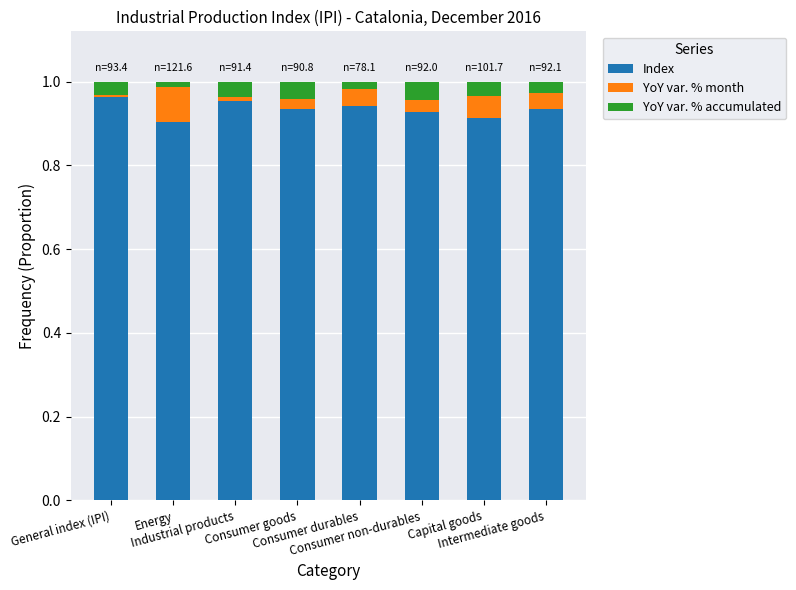

List the series in order of their peak value, highest first.

Index, YoY var. % month, YoY var. % accumulated